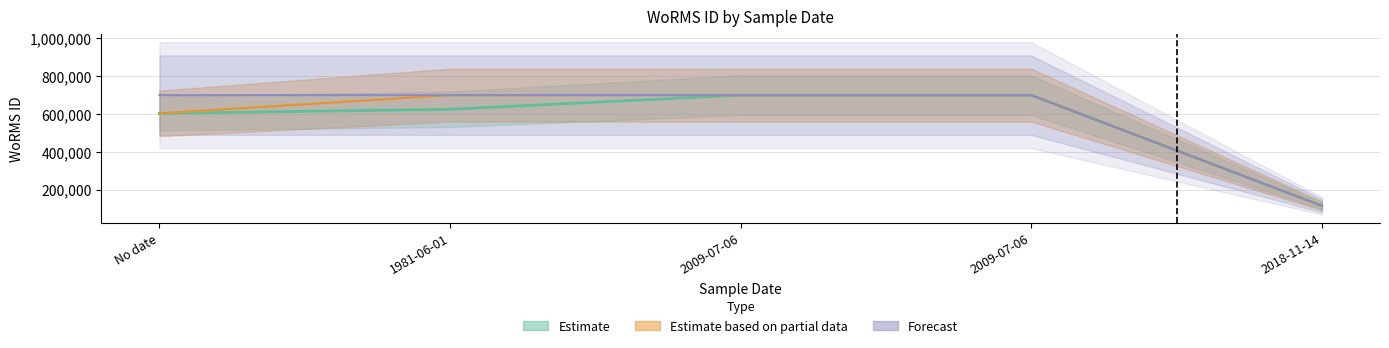

True or false: Forecast and Estimate based on partial data cross at least once.

False